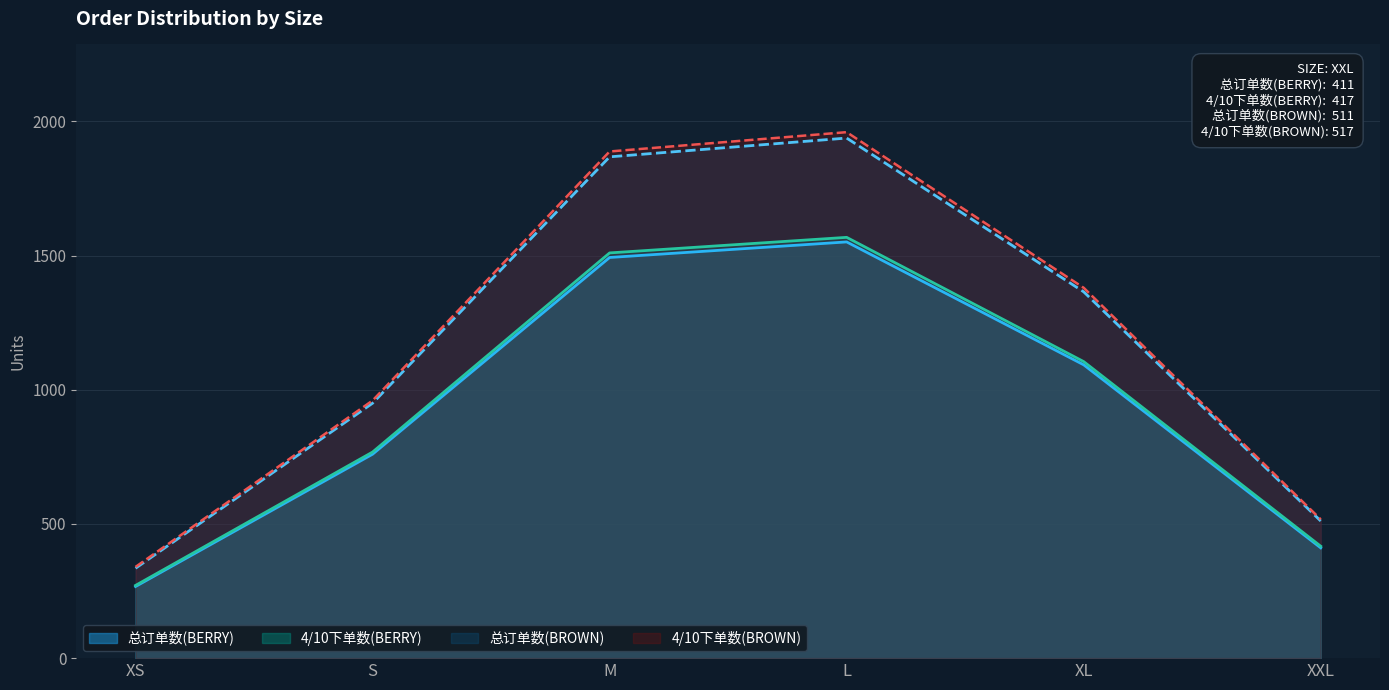

True or false: 总订单数(BERRY) and 总订单数(BROWN) intersect in this chart.

False